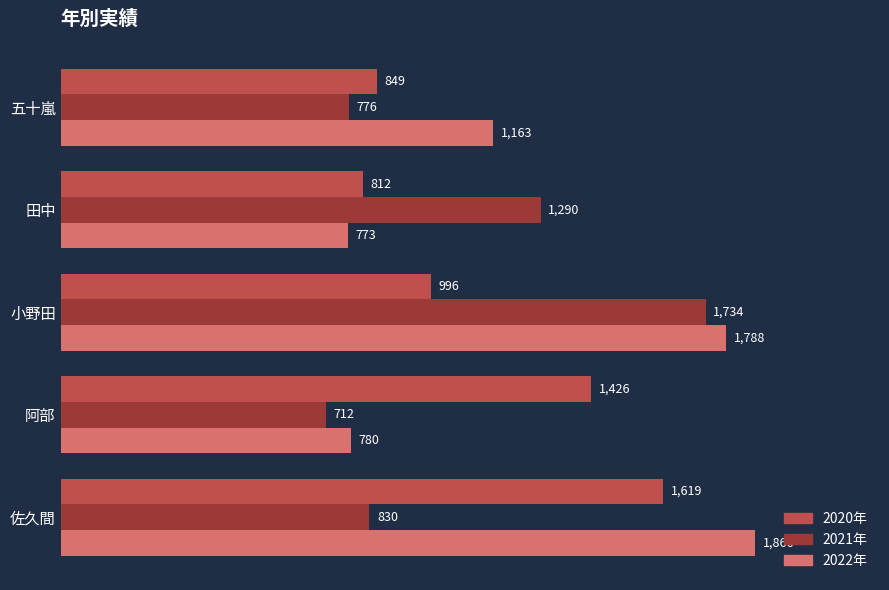

True or false: 2022年 has a value of 780 at 阿部.

True